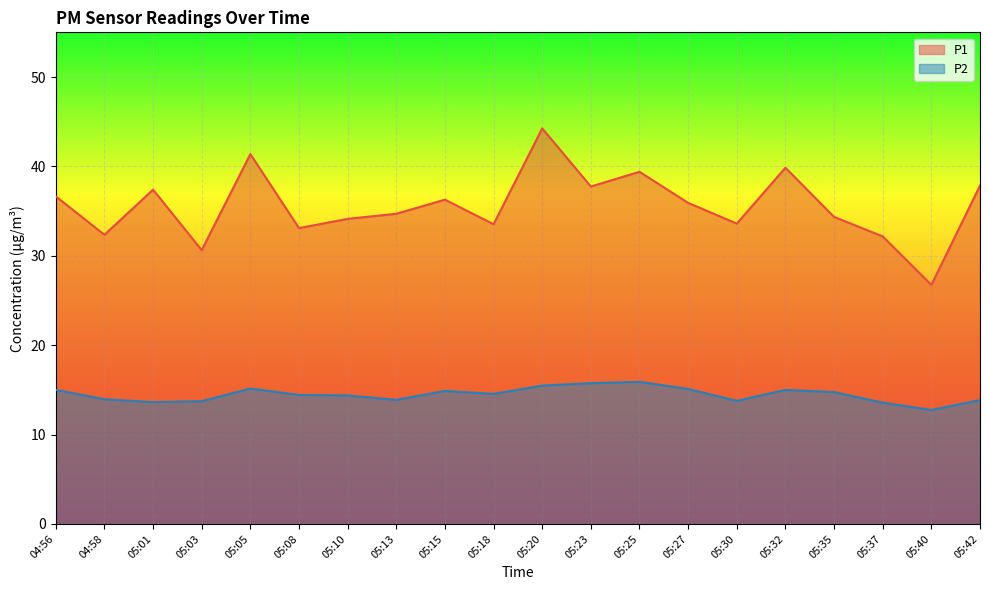

What is the value of the P1 point at the 9th from the left?

36.3